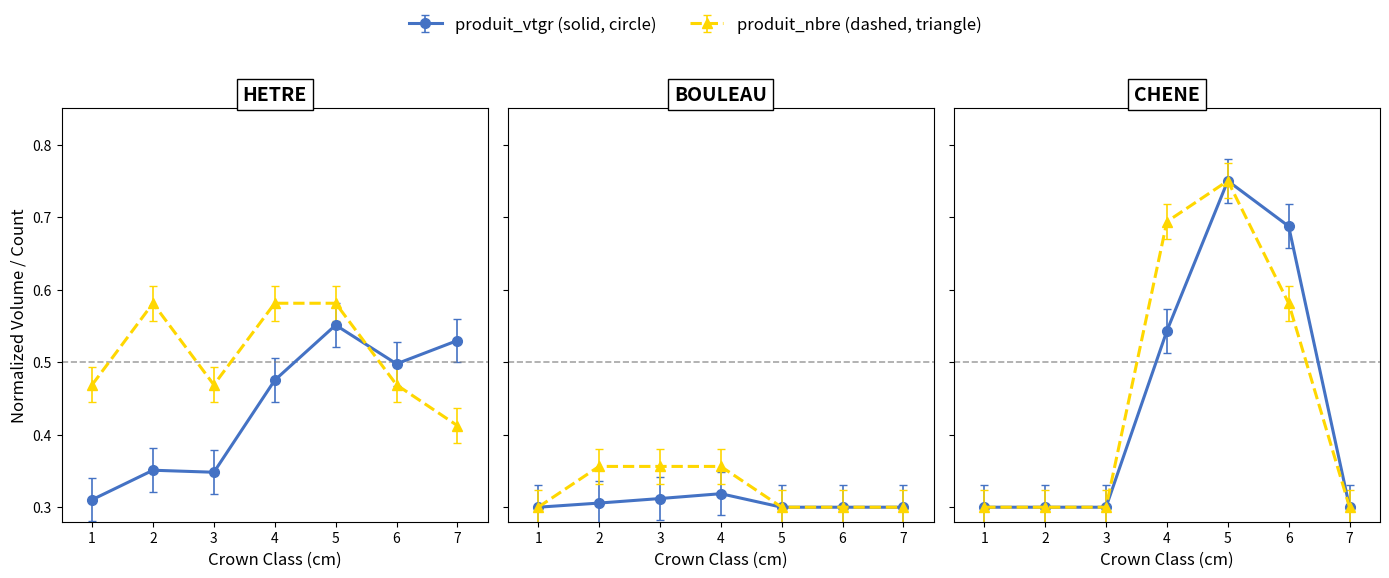

True or false: BOULEAU_vtgr and HETRE_vtgr intersect in this chart.

False